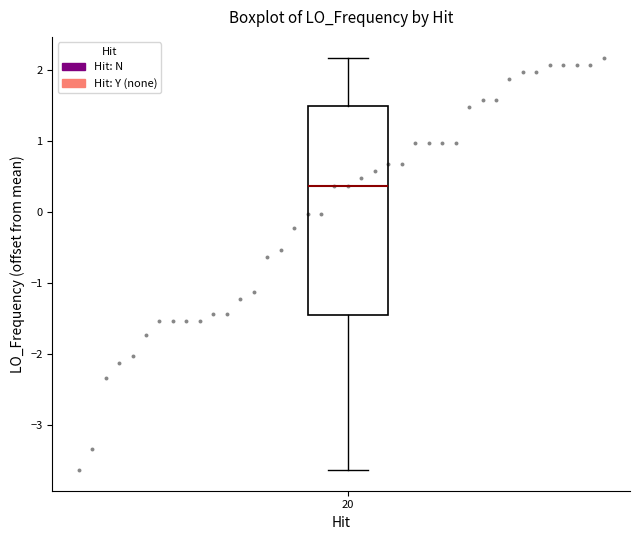

Read this box plot against the y-axis: the position of the median line, the range covered by the box, and the ends of both whiskers. The values are not printed on the chart, so give them approximately, as read against the axis.

median 0.4, box -1.5 to 1.5, whiskers -3.6 to 2.2